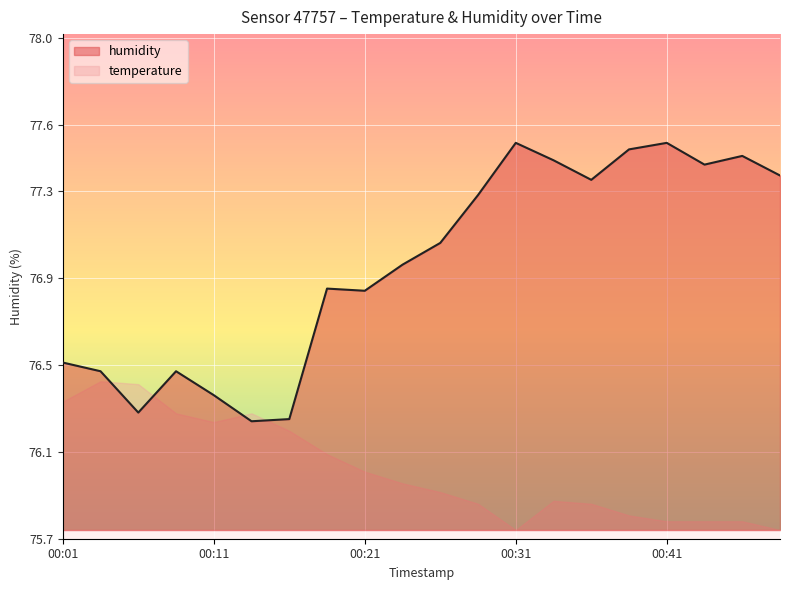

What is the difference between the values at 00:24 and 00:09?

0.5